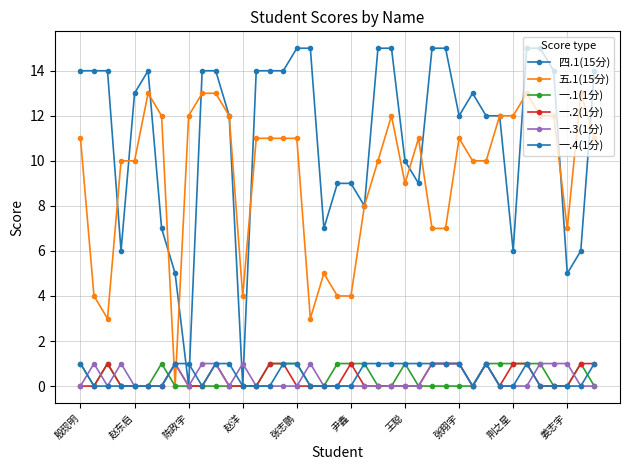

How many distinct data groups are displayed?

6